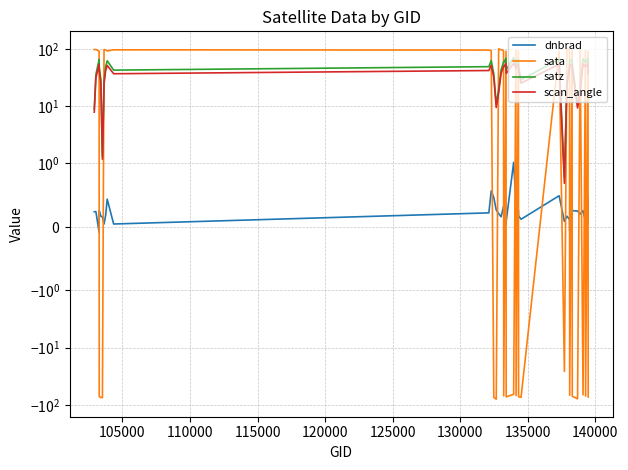

Rank the series by their average value, from highest to lowest.

satz, scan_angle, sata, dnbrad